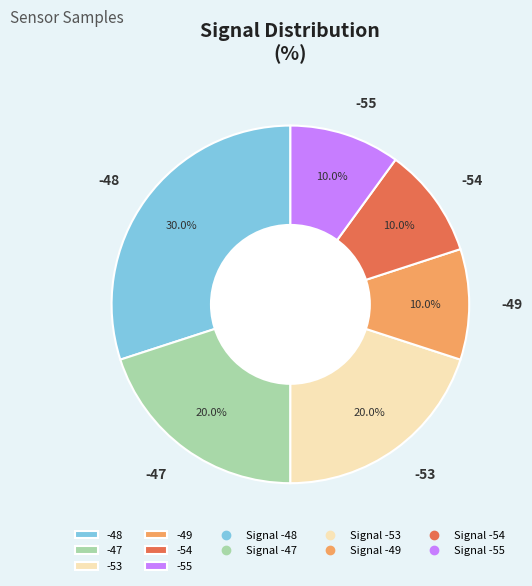

Is -55 the majority of the pie?

No